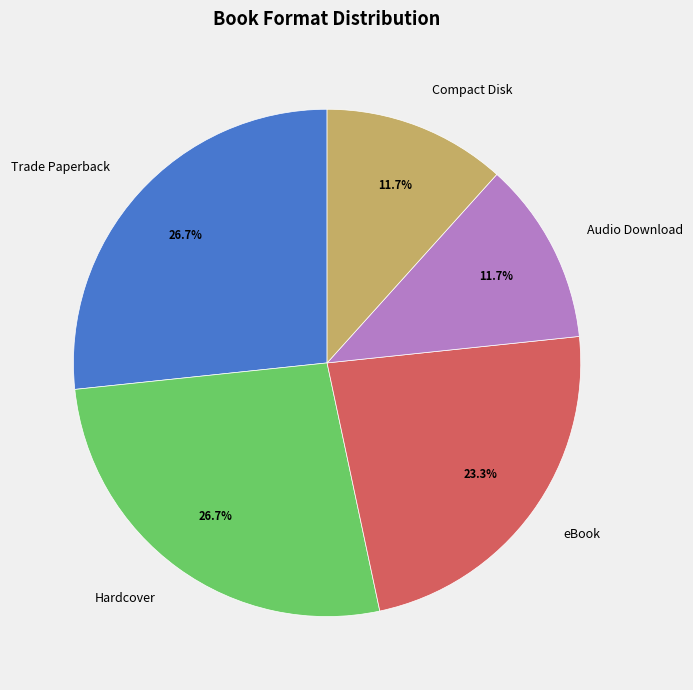

How many slices are in this pie chart?

5